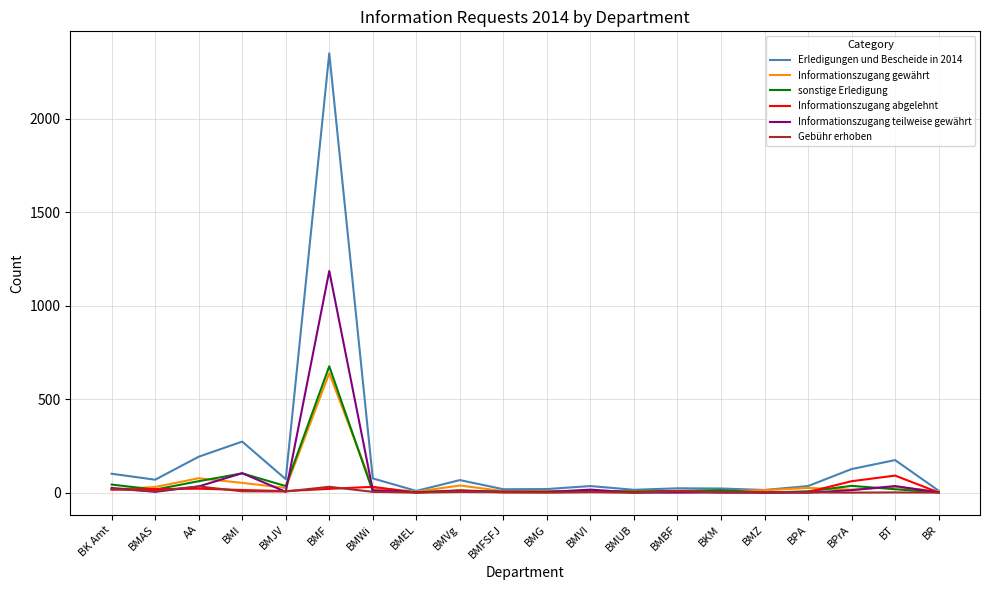

What is the maximum value for sonstige Erledigung?

676